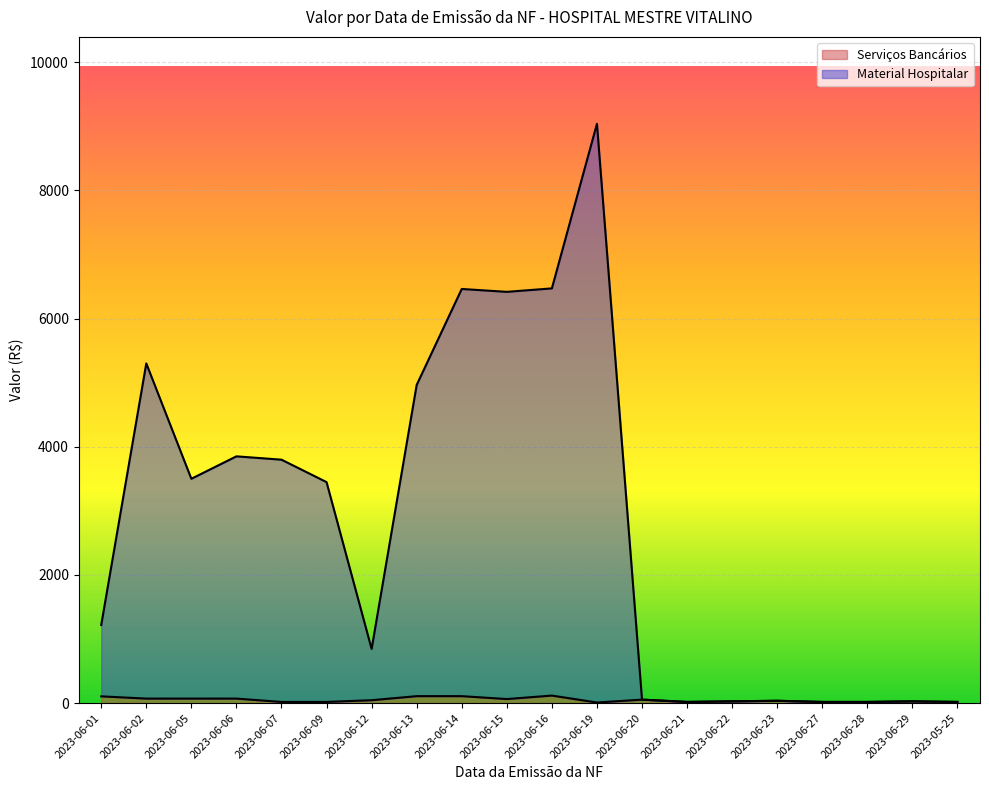

Where does the Material Hospitalar series first go above 3448?

2023-06-02